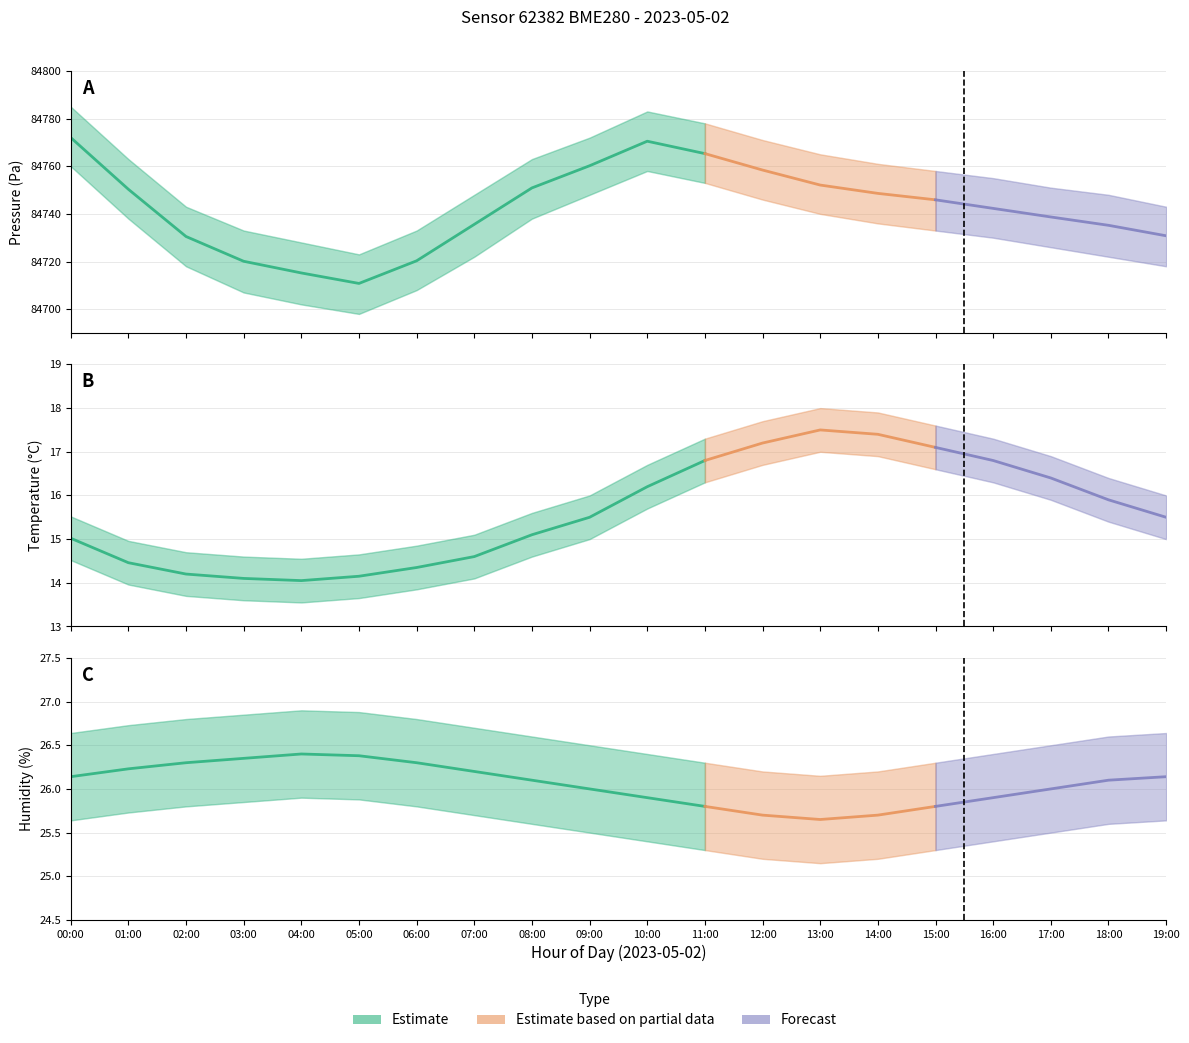

Does the chart have visible grid lines?

Yes